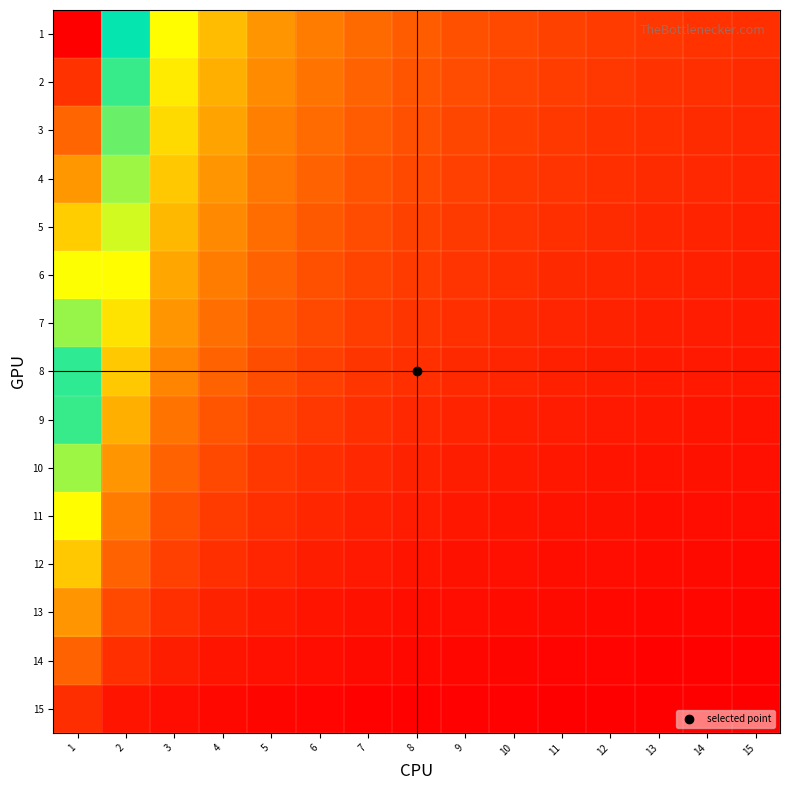

Reading left to right, list all the values displayed in this chart.

1: 1=1.0	2=0.5	3=0.3	4=0.2	5=0.2	6=0.2	7=0.1	8=0.1	9=0.1	10=0.1	11=0.1	12=0.1	13=0.1	14=0.1	15=0.1
2: 1=0.9	2=0.5	3=0.3	4=0.2	5=0.2	6=0.2	7=0.1	8=0.1	9=0.1	10=0.1	11=0.1	12=0.1	13=0.1	14=0.1	15=0.1
3: 1=0.9	2=0.4	3=0.3	4=0.2	5=0.2	6=0.1	7=0.1	8=0.1	9=0.1	10=0.1	11=0.1	12=0.1	13=0.1	14=0.1	15=0.1
4: 1=0.8	2=0.4	3=0.3	4=0.2	5=0.2	6=0.1	7=0.1	8=0.1	9=0.1	10=0.1	11=0.1	12=0.1	13=0.1	14=0.1	15=0.0
5: 1=0.7	2=0.4	3=0.2	4=0.2	5=0.1	6=0.1	7=0.1	8=0.1	9=0.1	10=0.1	11=0.1	12=0.1	13=0.1	14=0.0	15=0.0
6: 1=0.7	2=0.3	3=0.2	4=0.2	5=0.1	6=0.1	7=0.1	8=0.1	9=0.1	10=0.1	11=0.1	12=0.1	13=0.0	14=0.0	15=0.0
7: 1=0.6	2=0.3	3=0.2	4=0.1	5=0.1	6=0.1	7=0.1	8=0.1	9=0.1	10=0.1	11=0.1	12=0.0	13=0.0	14=0.0	15=0.0
8: 1=0.5	2=0.3	3=0.2	4=0.1	5=0.1	6=0.1	7=0.1	8=0.1	9=0.1	10=0.0	11=0.0	12=0.0	13=0.0	14=0.0	15=0.0
9: 1=0.5	2=0.2	3=0.2	4=0.1	5=0.1	6=0.1	7=0.1	8=0.1	9=0.0	10=0.0	11=0.0	12=0.0	13=0.0	14=0.0	15=0.0
10: 1=0.4	2=0.2	3=0.1	4=0.1	5=0.1	6=0.1	7=0.1	8=0.0	9=0.0	10=0.0	11=0.0	12=0.0	13=0.0	14=0.0	15=0.0
11: 1=0.3	2=0.2	3=0.1	4=0.1	5=0.1	6=0.1	7=0.0	8=0.0	9=0.0	10=0.0	11=0.0	12=0.0	13=0.0	14=0.0	15=0.0
12: 1=0.3	2=0.1	3=0.1	4=0.1	5=0.0	6=0.0	7=0.0	8=0.0	9=0.0	10=0.0	11=0.0	12=0.0	13=0.0	14=0.0	15=0.0
13: 1=0.2	2=0.1	3=0.1	4=0.0	5=0.0	6=0.0	7=0.0	8=0.0	9=0.0	10=0.0	11=0.0	12=0.0	13=0.0	14=0.0	15=0.0
14: 1=0.1	2=0.1	3=0.0	4=0.0	5=0.0	6=0.0	7=0.0	8=0.0	9=0.0	10=0.0	11=0.0	12=0.0	13=0.0	14=0.0	15=0.0
15: 1=0.1	2=0.0	3=0.0	4=0.0	5=0.0	6=0.0	7=0.0	8=0.0	9=0.0	10=0.0	11=0.0	12=0.0	13=0.0	14=0.0	15=0.0